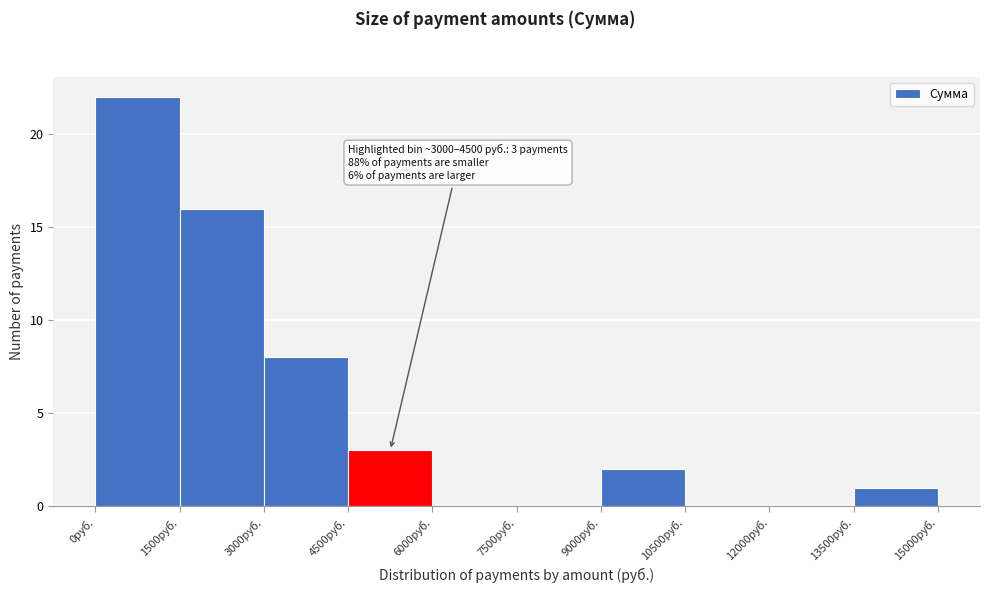

Over which range of the x-axis is the bar tallest?

0 to 1500